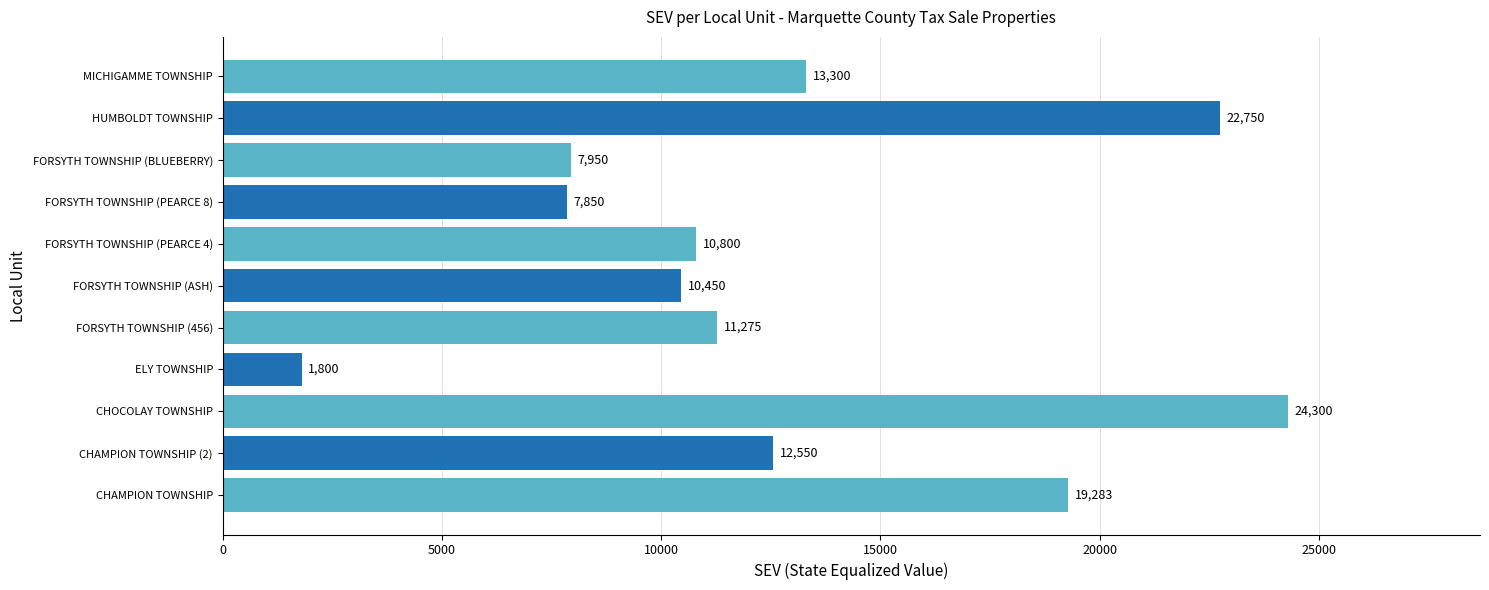

Where is the data nearest to the value 13050?

MICHIGAMME TOWNSHIP